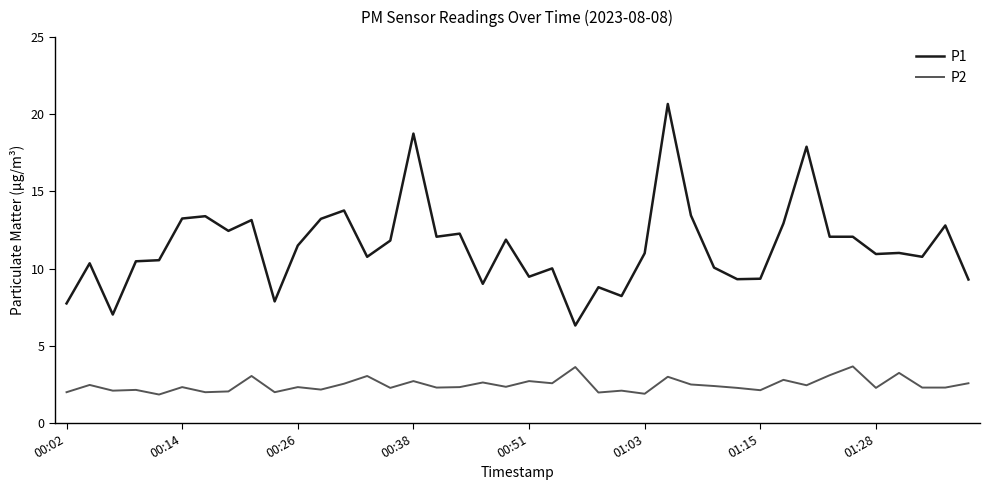

Which series has the widest spread of values?

P1